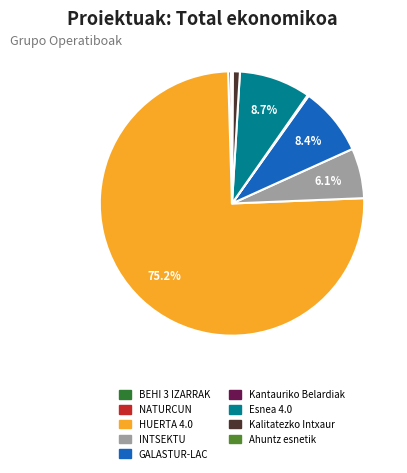

Which slice is the largest?

HUERTA 4.0